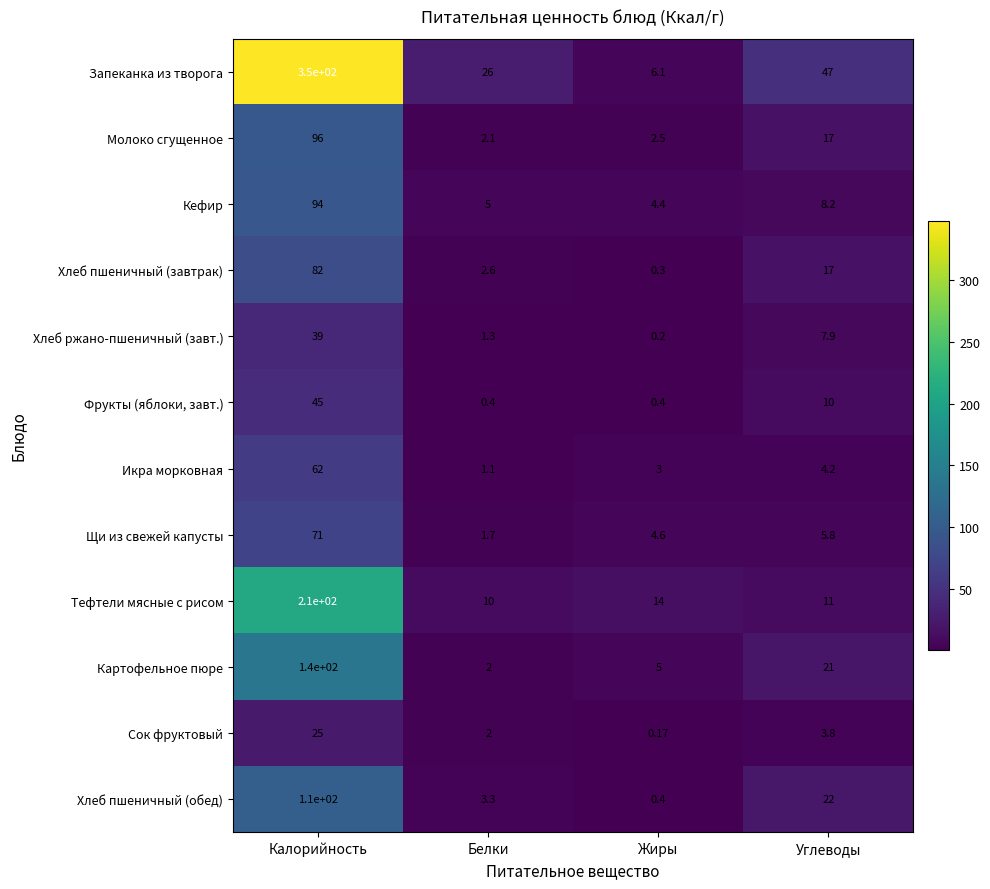

At which category is the sum across all series the highest?

Калорийность